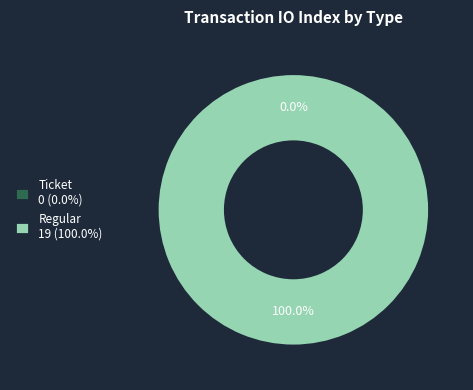

Rank the categories by value from lowest to highest.

Ticket, Regular